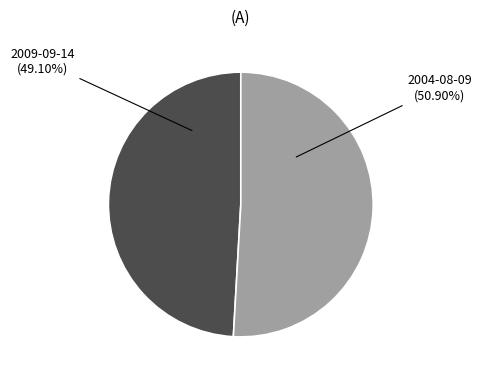

To the nearest percent, what is the average slice percentage?

50%